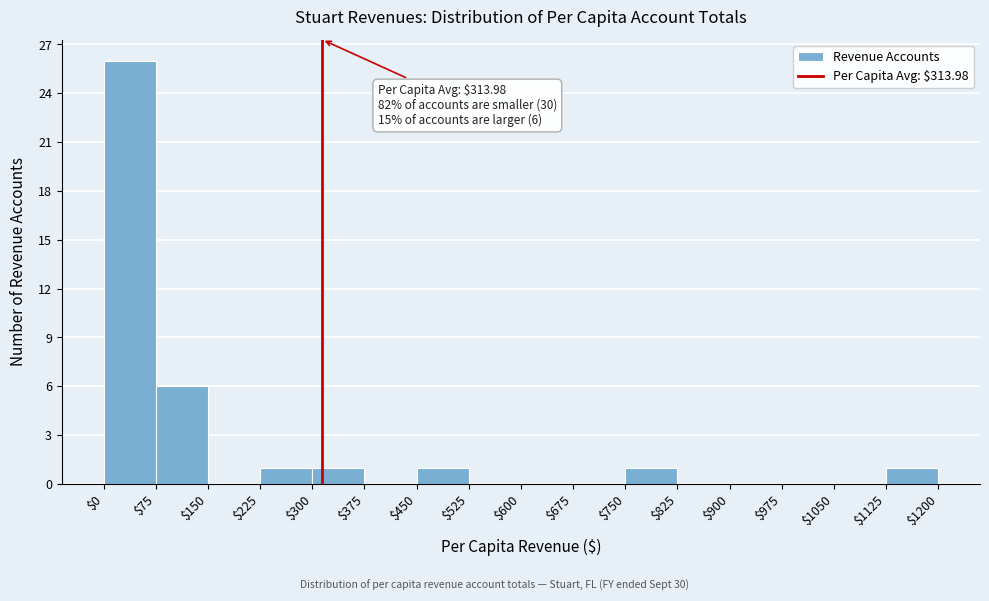

Over which range of the x-axis is the bar tallest?

$0 to $75